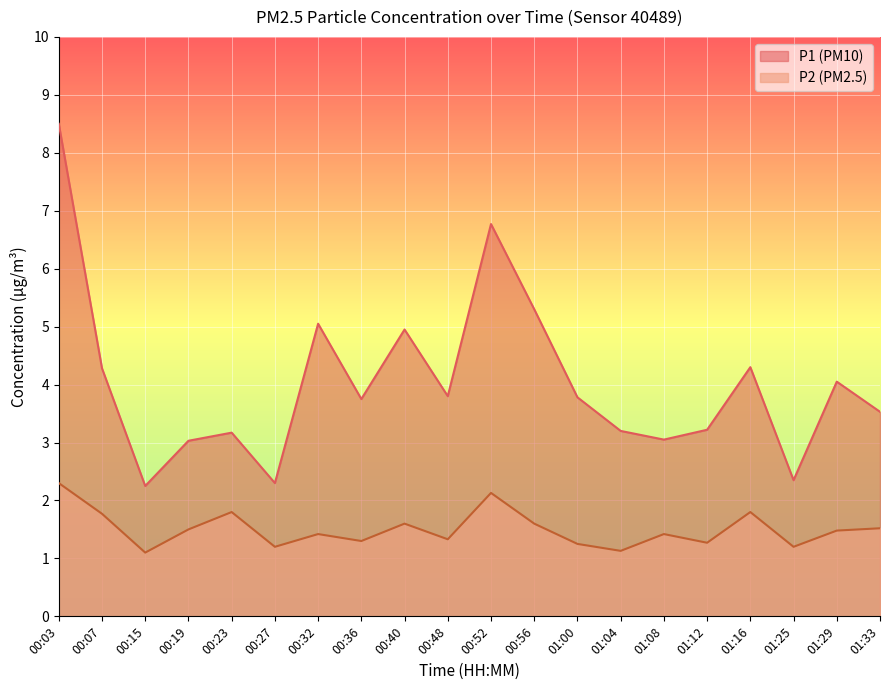

What is the difference between the maximum and minimum values in the P1 series?

6.2